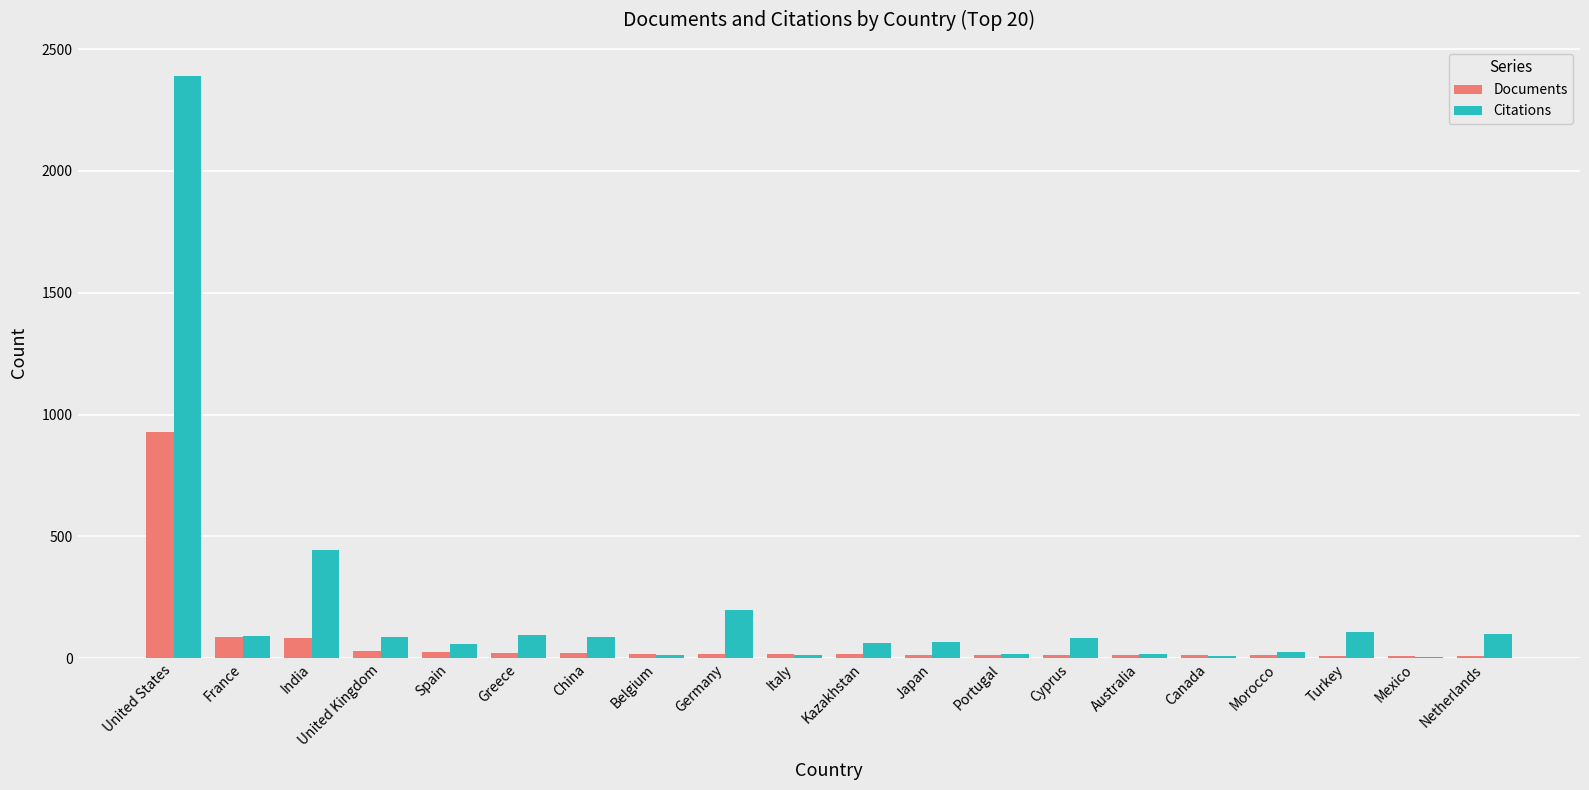

At which category is the sum across all series the highest?

United States